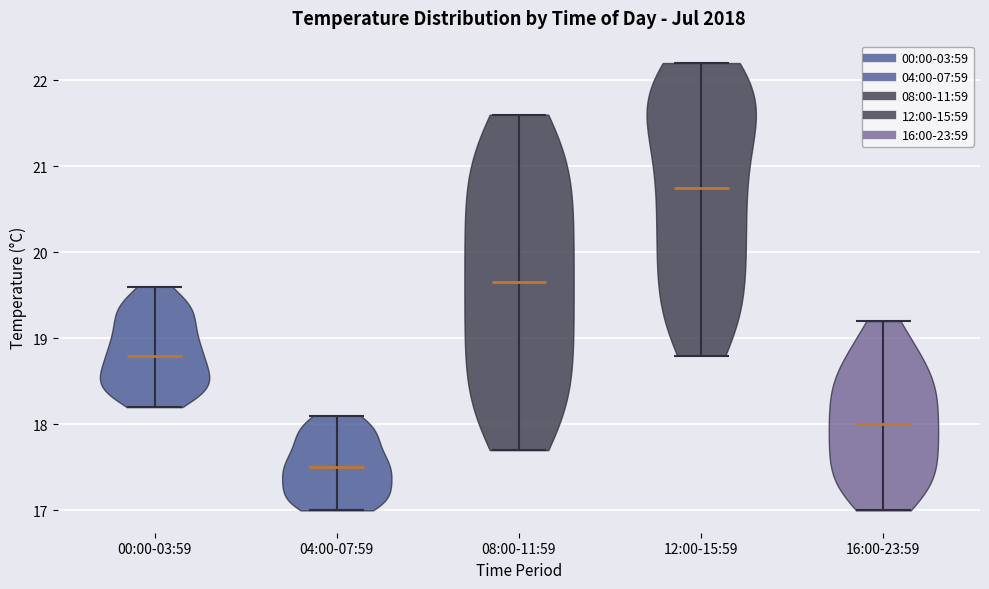

Reading left to right, read every violin against the y-axis: where its median line is, and the lowest and highest points it reaches. The values are not printed on the chart, so give them approximately, as read against the axis.

00:00-03:59: median line 18.8, lowest point 18.2, highest point 19.6
04:00-07:59: median line 17.5, lowest point 17.0, highest point 18.1
08:00-11:59: median line 19.7, lowest point 17.7, highest point 21.6
12:00-15:59: median line 20.8, lowest point 18.8, highest point 22.2
16:00-23:59: median line 18.0, lowest point 17.0, highest point 19.2